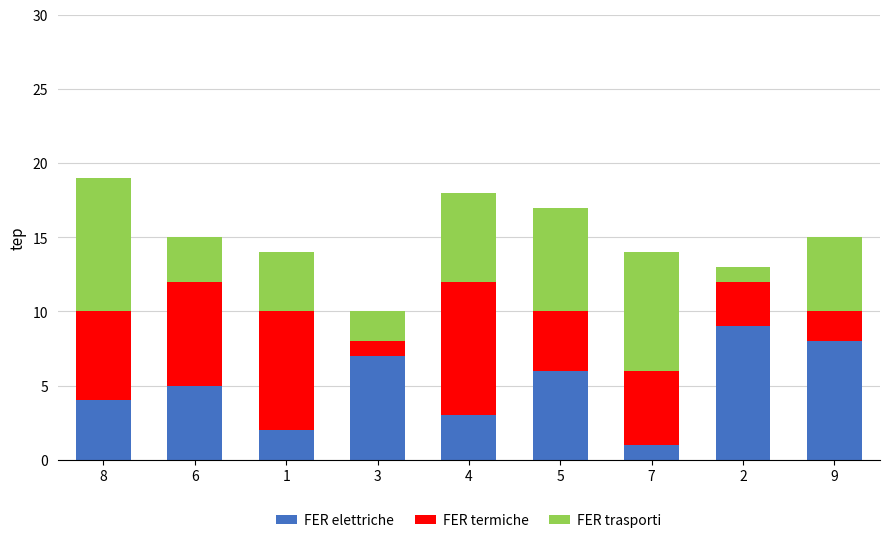

List the labels in order of FER elettriche value, largest first.

2, 9, 3, 5, 6, 8, 4, 1, 7